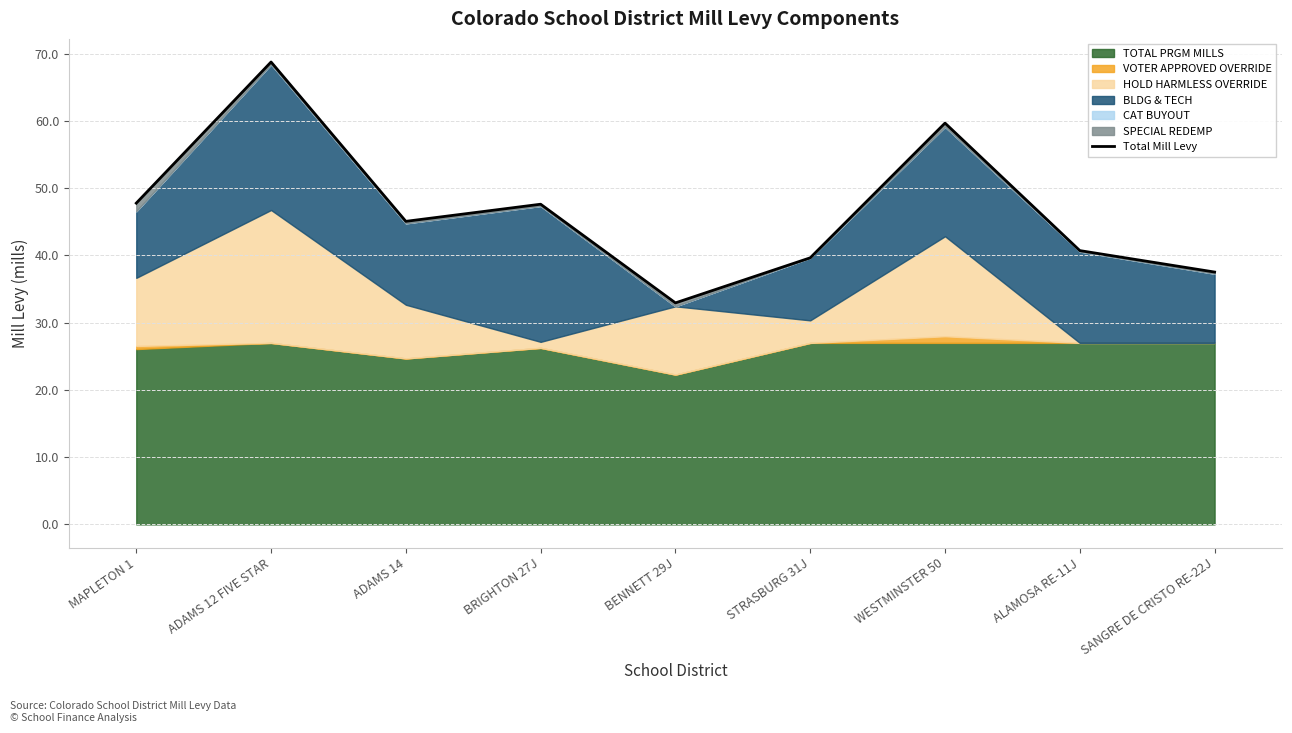

What is the change in value from ADAMS 14 to SANGRE DE CRISTO RE-22J?

-7.5